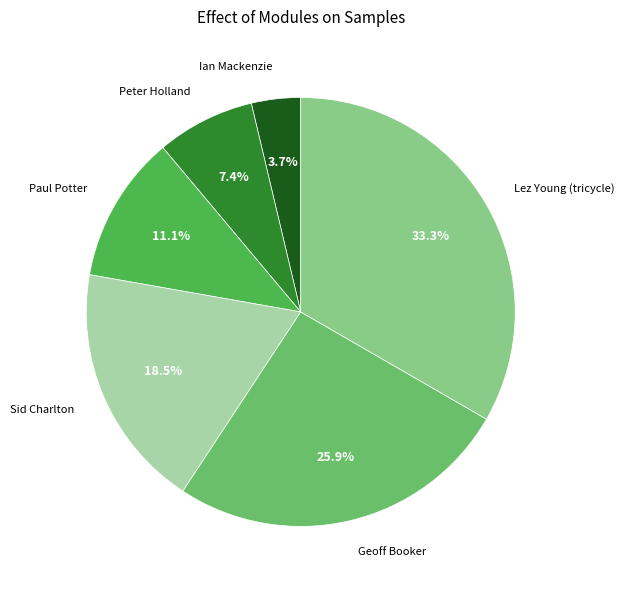

To the nearest percent, what portion does Geoff Booker represent?

26%